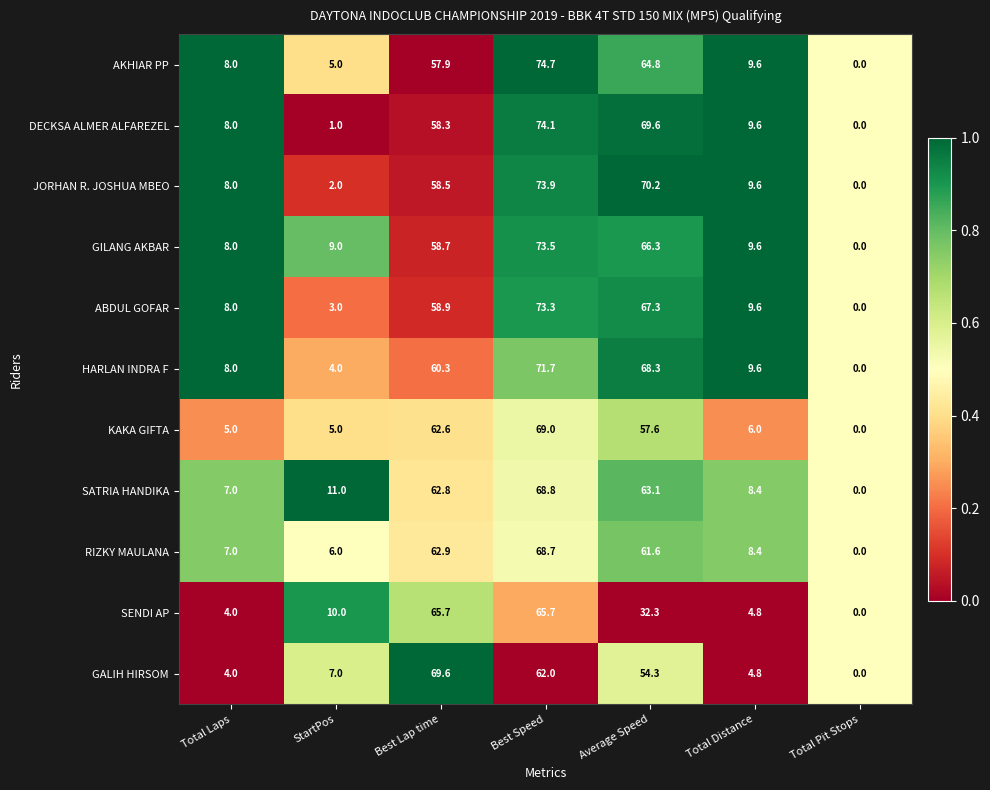

At which label is ABDUL GOFAR closest to 36?

Best Lap time